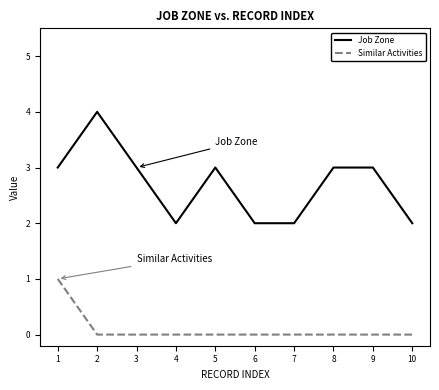

True or false: Similar Activities and Job Zone intersect in this chart.

False